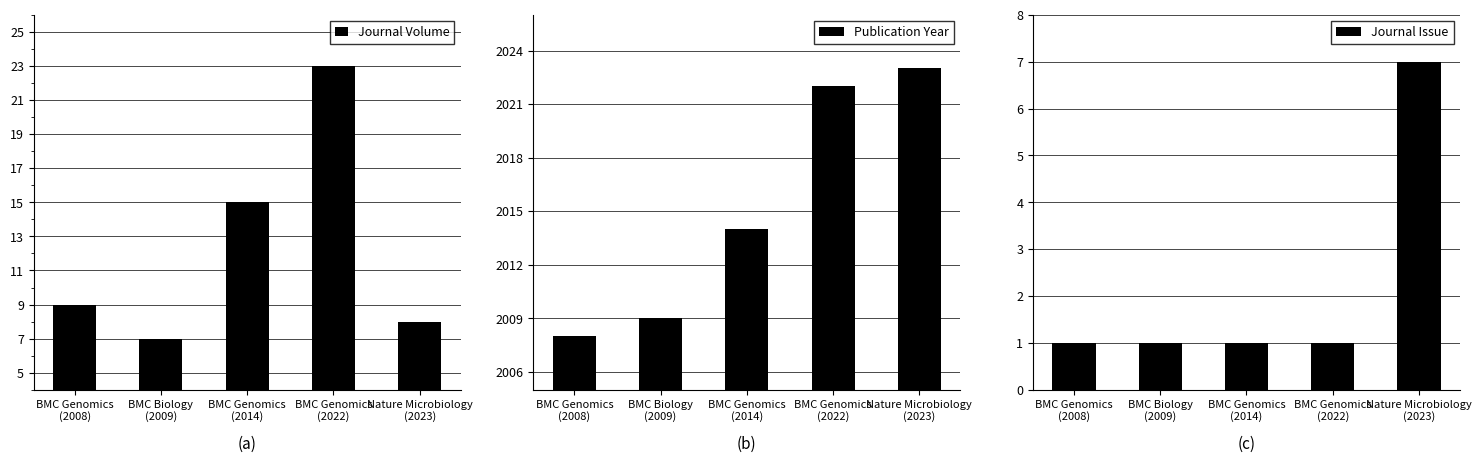

Which series has the largest total across all categories?

Publication Year